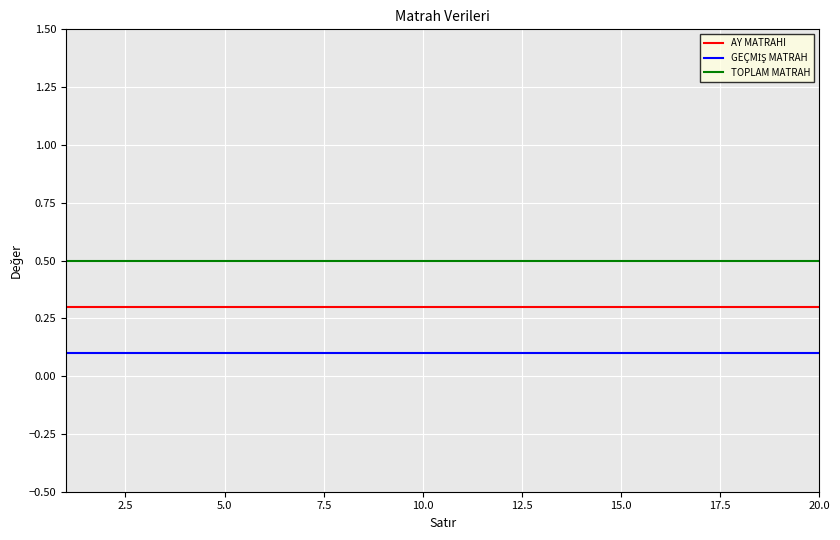

Count the number of data series in this chart.

3